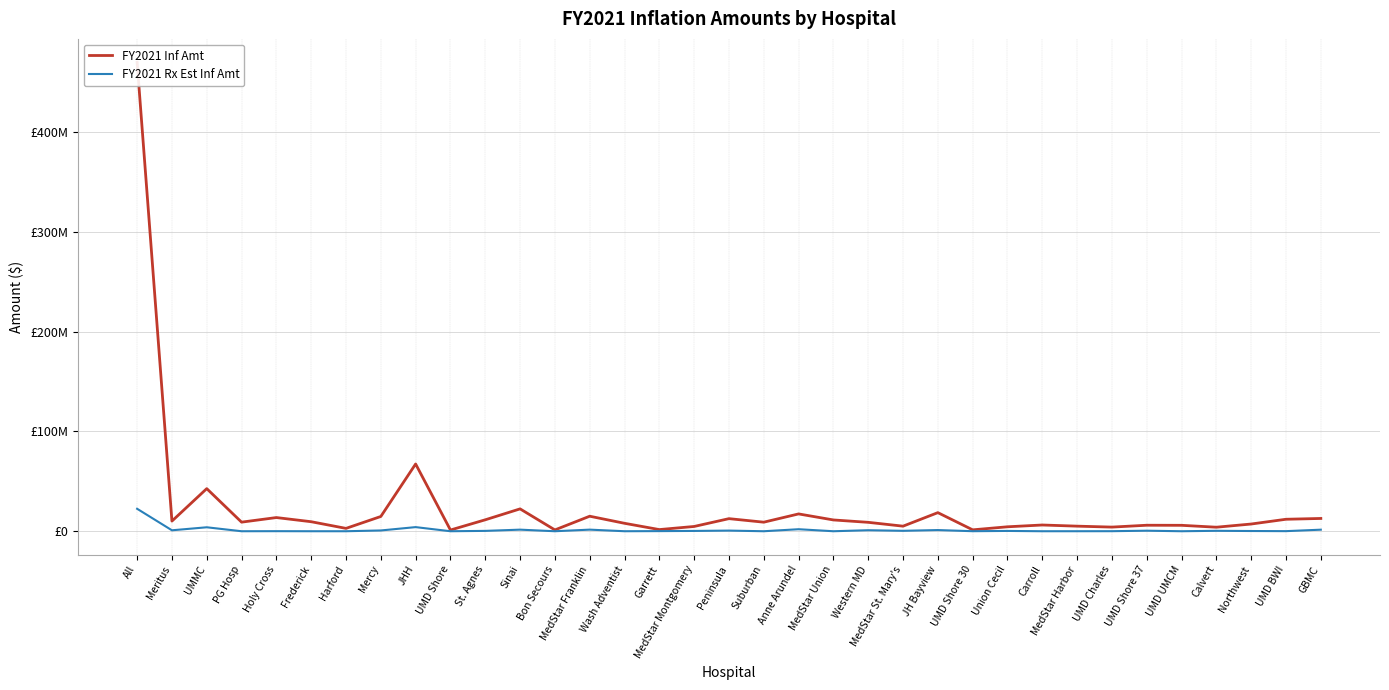

Is it true that FY2021 Rx Est Inf Amt equals 2017275.2 at Anne Arundel?

True